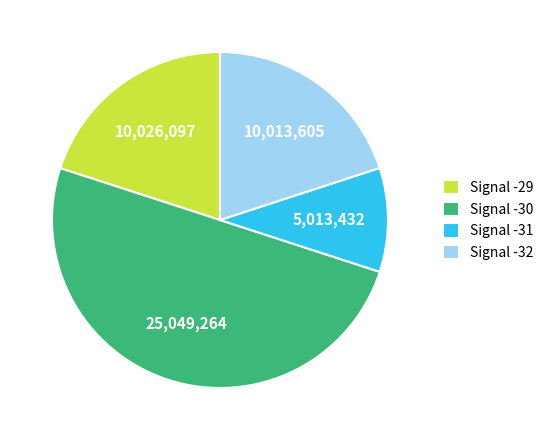

How many slices are in this pie chart?

4